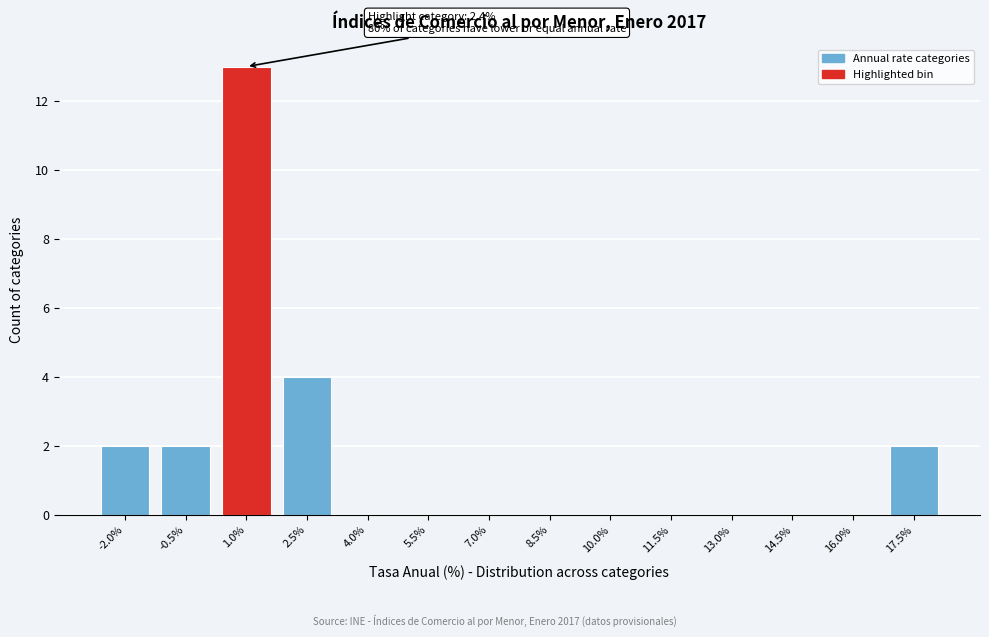

Reading right to left, transcribe all the data shown in this chart.

17.5%=2	16.0%=0	14.5%=0	13.0%=0	11.5%=0	10.0%=0	8.5%=0	7.0%=0	5.5%=0	4.0%=0	2.5%=4	1.0%=13	-0.5%=2	-2.0%=2